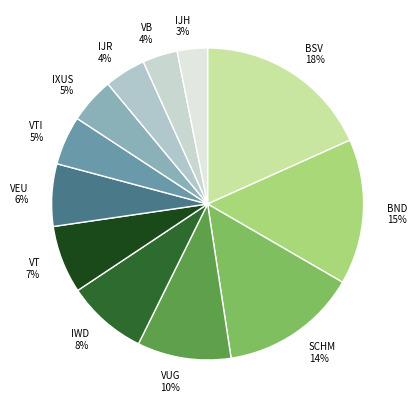

Is the sum of BSV and IWD greater than half?

No